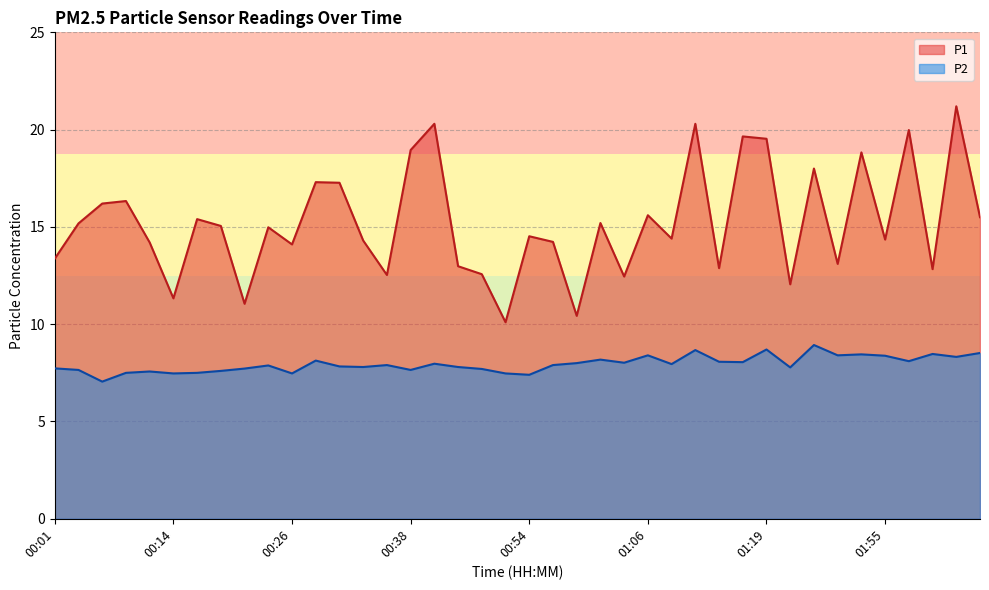

How many lines are shown in the chart?

2